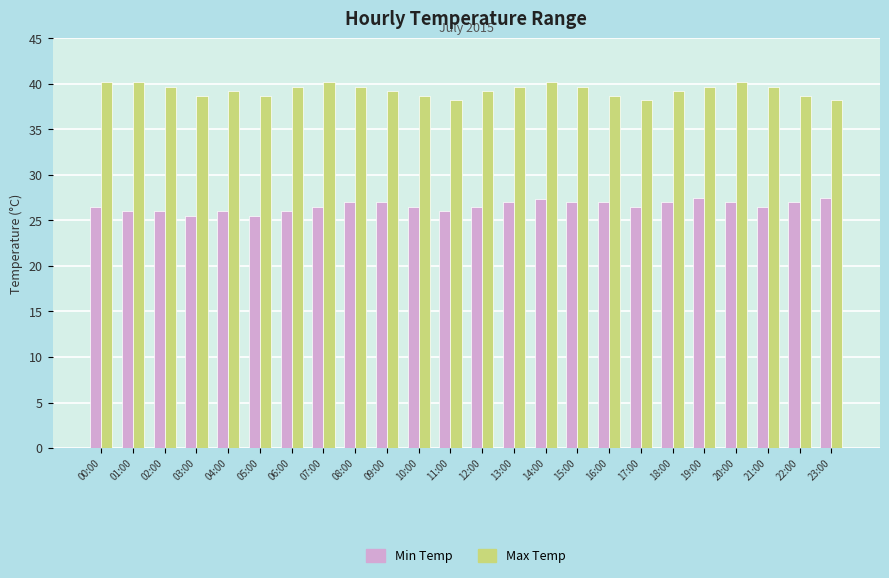

What is the difference between the Min Temp values at 20:00 and 01:00?

1.0